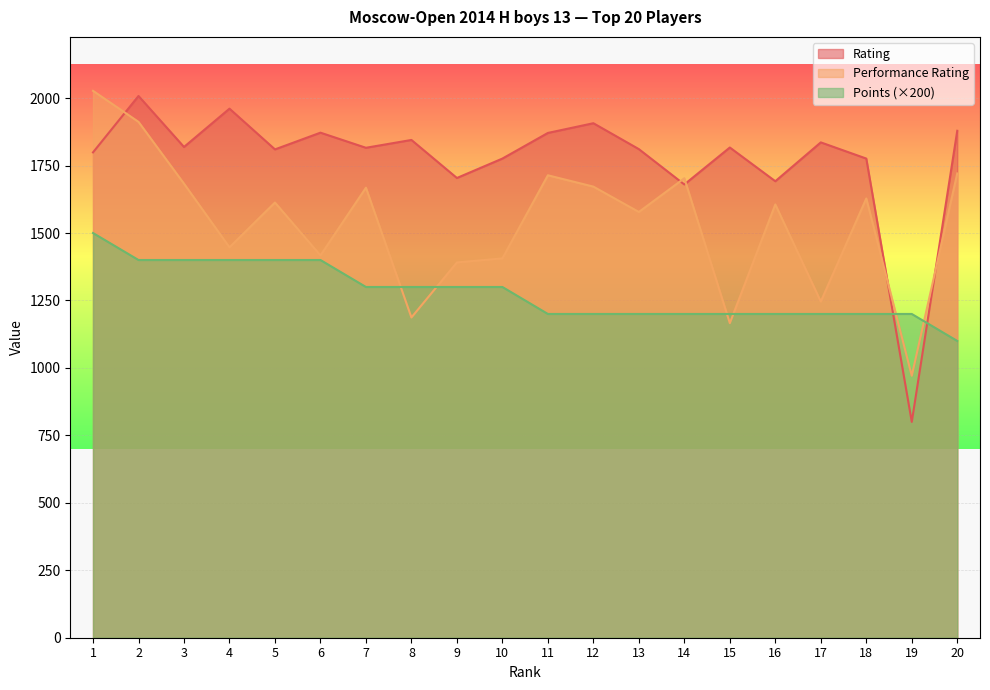

What is the average value of the Points series?

1280